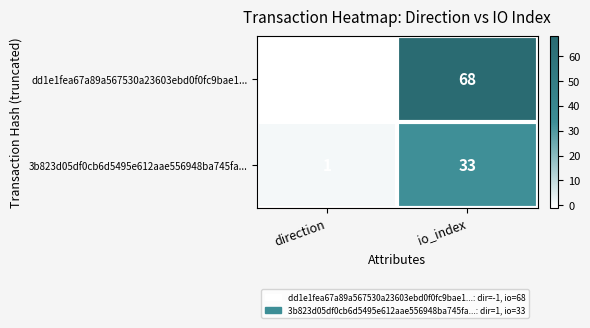

What is the sum of all dd1e1fea67a89a567530a23603ebd0f0fc9bae1... values?

67